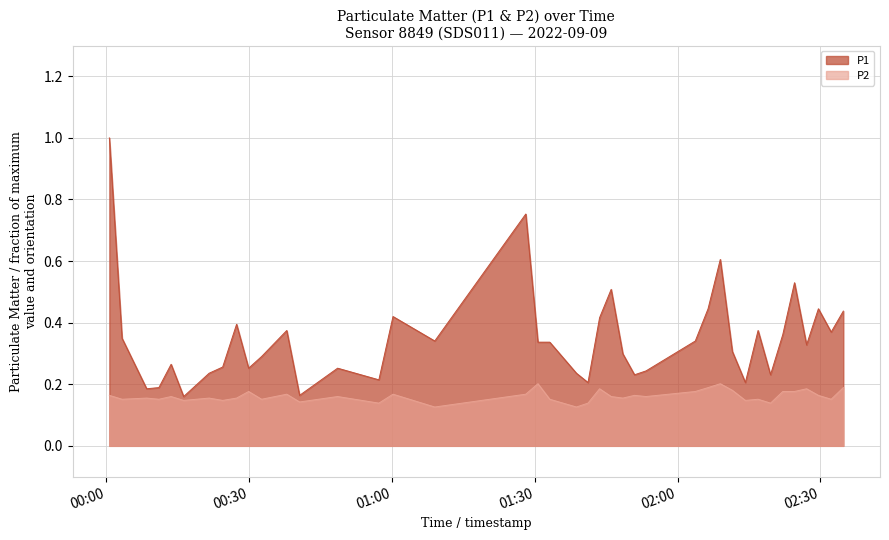

Which has a higher value, 2022-09-09T00:27:24 or 2022-09-09T00:03:21?

2022-09-09T00:27:24